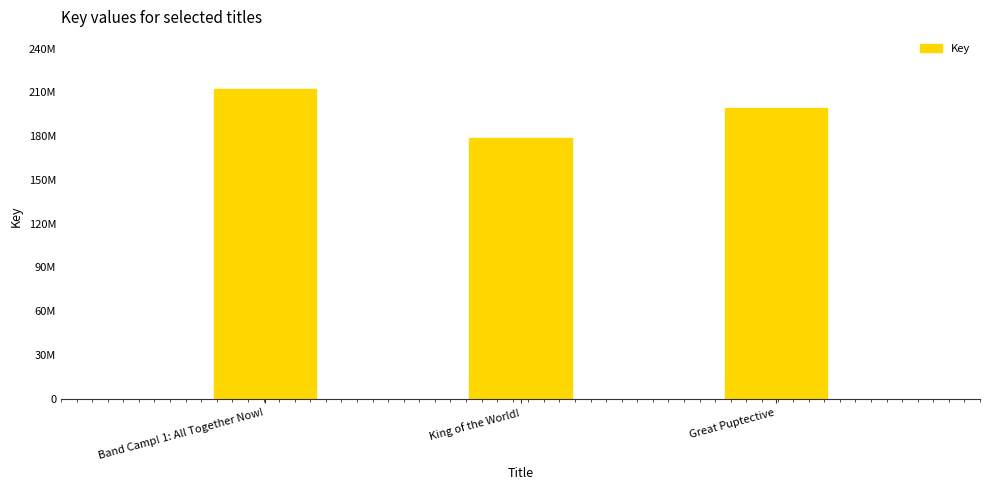

Which has a higher value, Great Puptective or Band Camp! 1: All Together Now!?

Band Camp! 1: All Together Now!